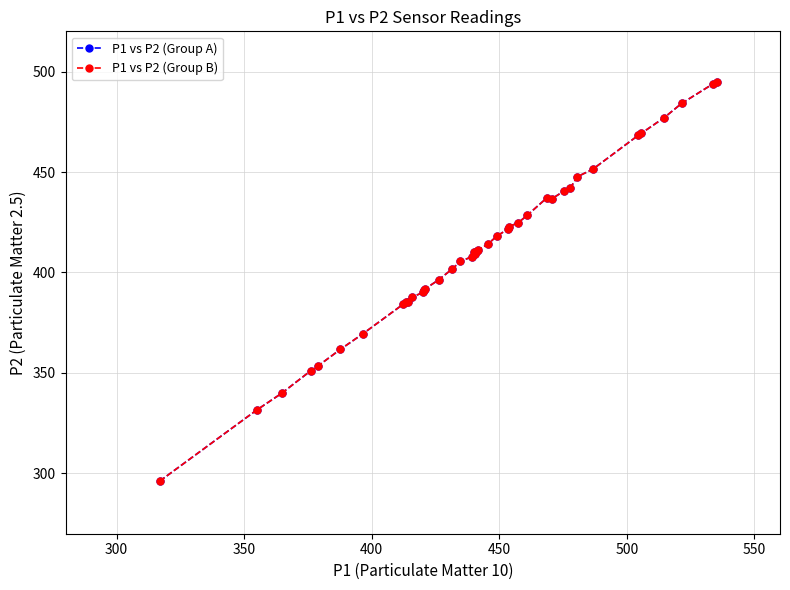

Does the chart have visible grid lines?

Yes